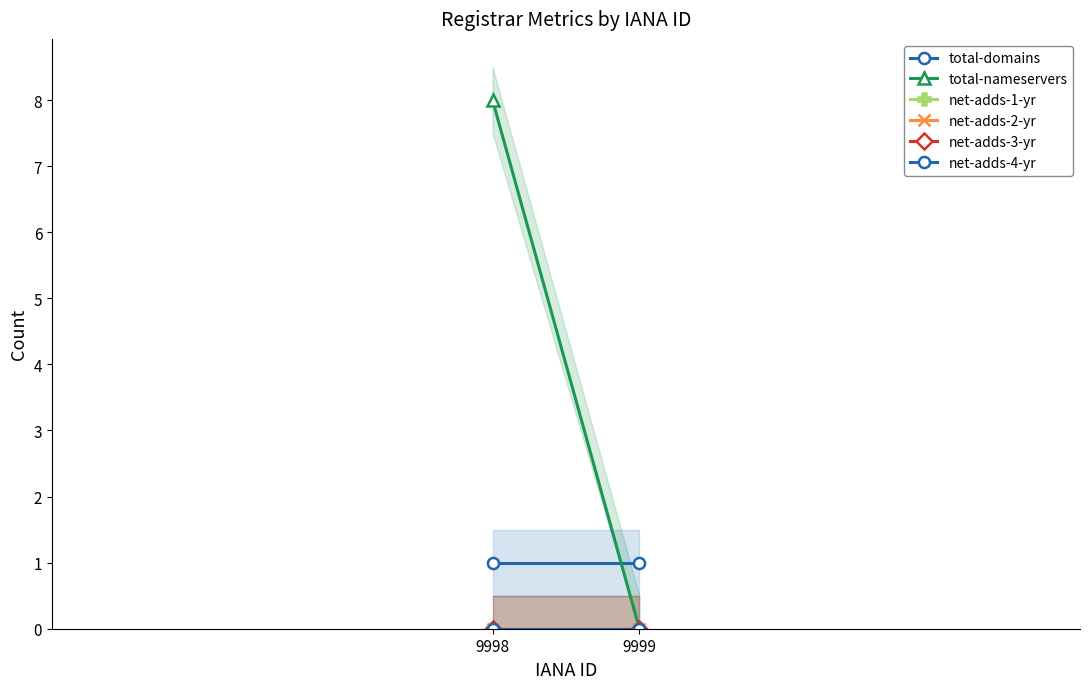

Which series has the largest total across all categories?

total-nameservers